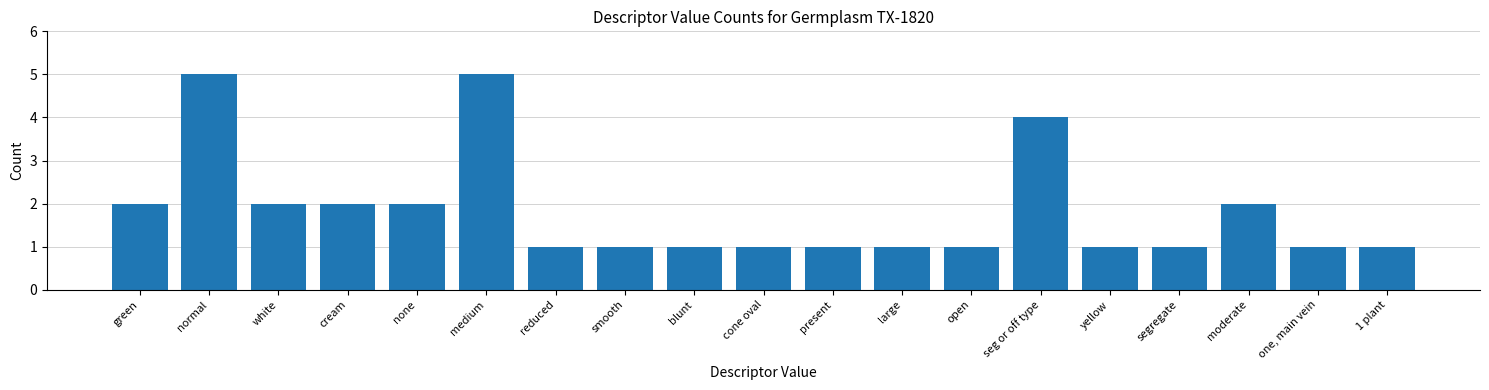

Reading right to left, extract all data points from this chart.

1	1	2	1	1	4	1	1	1	1	1	1	1	5	2	2	2	5	2